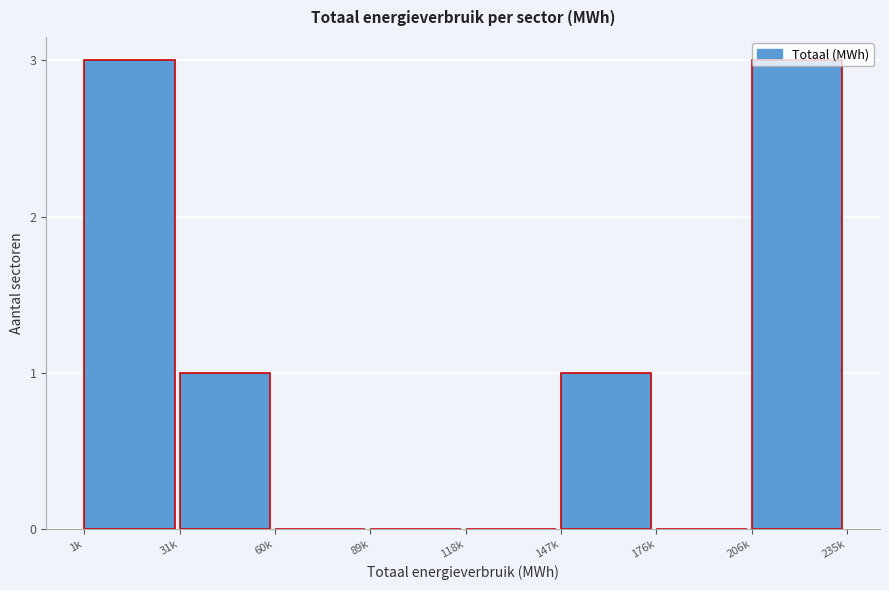

What is the change in value from 60k to 147k?

+1